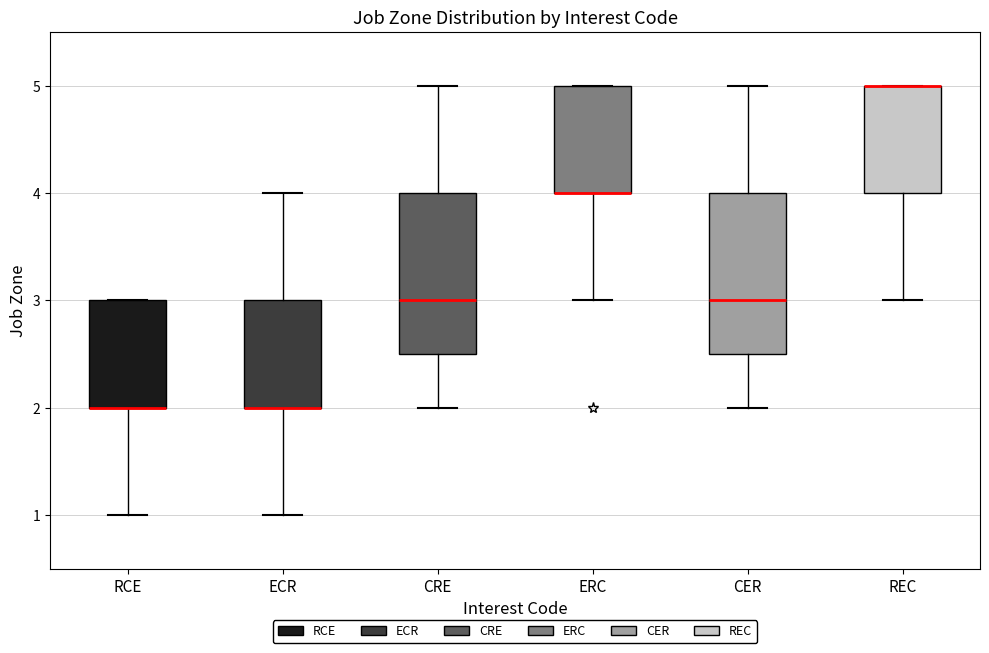

Reading left to right, read every box against the y-axis: the position of its median line, the range the box covers, and the ends of its whiskers. The values are not printed on the chart, so give them approximately, as read against the axis.

RCE: median 2.0 (drawn on the box's lower edge), box 2.0 to 3.0, whiskers 1.0 to 3.0
ECR: median 2.0 (drawn on the box's lower edge), box 2.0 to 3.0, whiskers 1.0 to 4.0
CRE: median 3.0, box 2.5 to 4.0, whiskers 2.0 to 5.0
ERC: median 4.0 (drawn on the box's lower edge), box 4.0 to 5.0, whiskers 3.0 to 5.0
CER: median 3.0, box 2.5 to 4.0, whiskers 2.0 to 5.0
REC: median 5.0 (drawn on the box's upper edge), box 4.0 to 5.0, whiskers 3.0 to 5.0